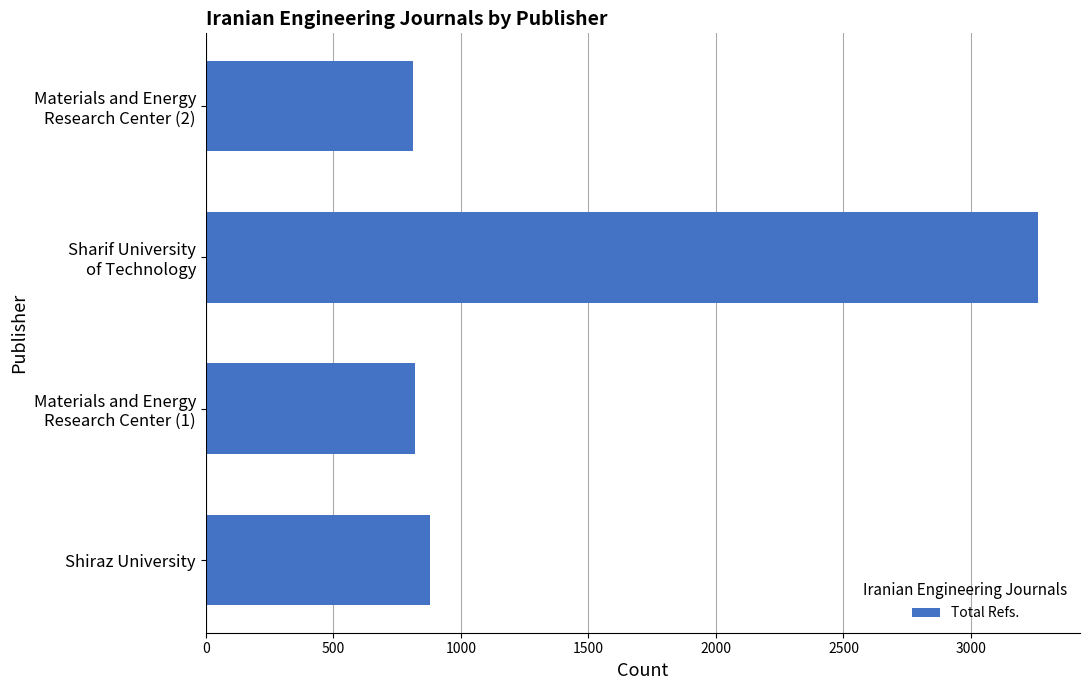

What is the difference between the maximum and minimum values?

2452